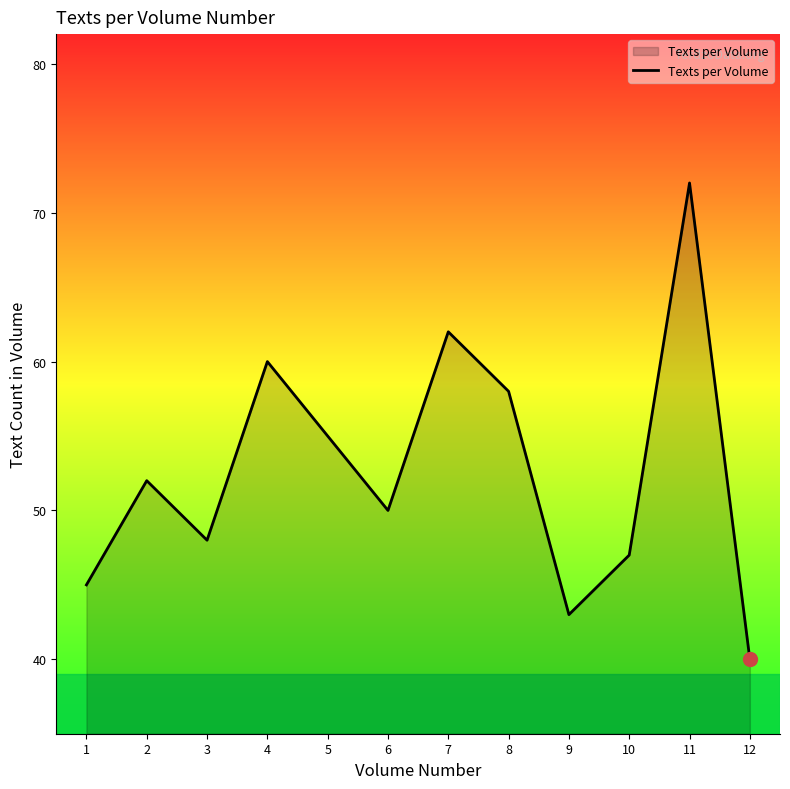

How many values are below 52?

6